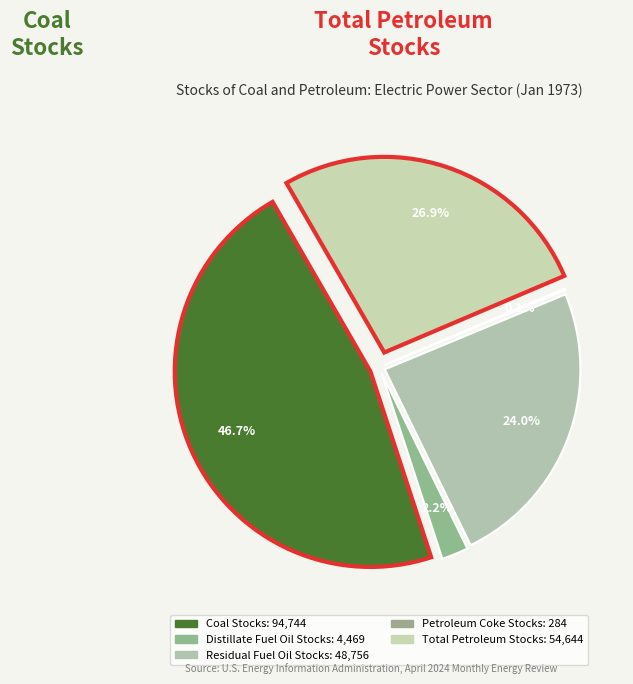

Combined, what portion of the pie is Coal Stocks and Total Petroleum Stocks?

73.6%